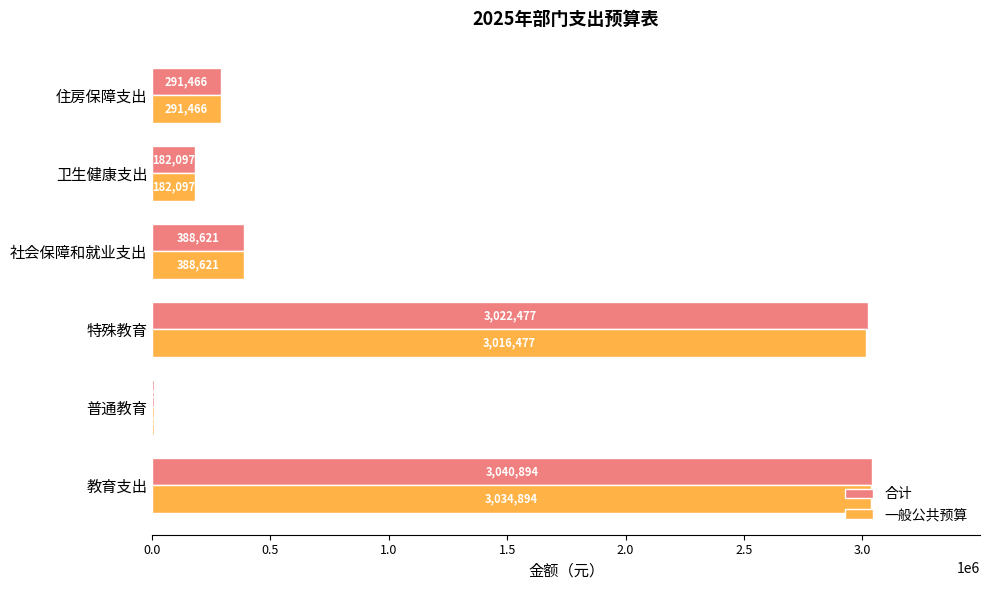

What is the sum of all 一般公共预算 values?

6922828.0